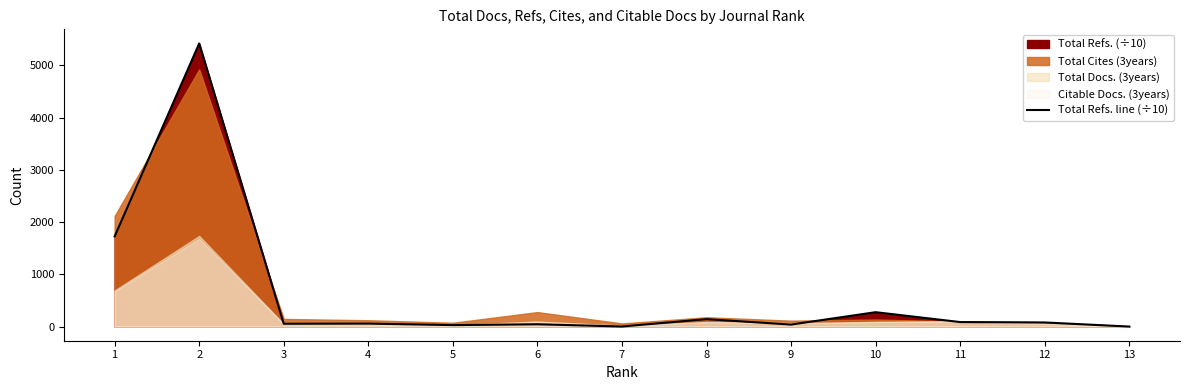

List the labels in order of value, smallest first.

13, 7, 5, 9, 6, 3, 4, 12, 11, 8, 10, 1, 2